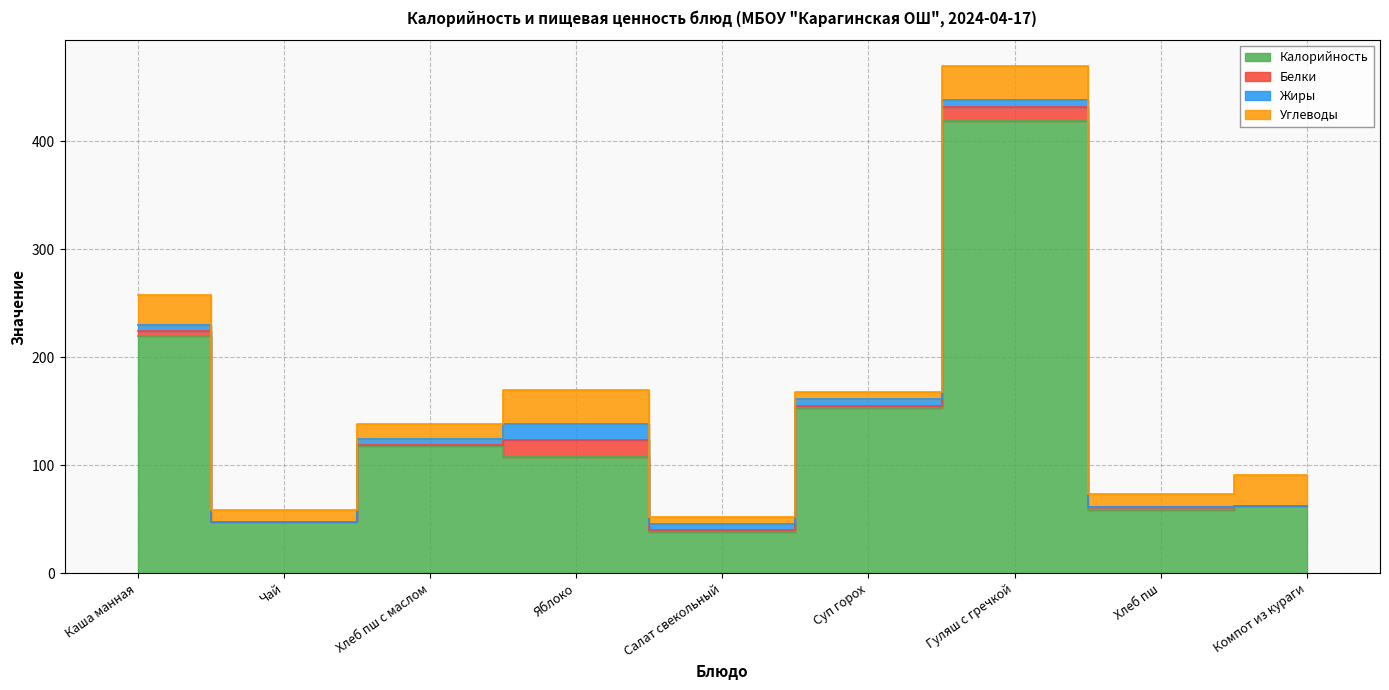

What is the total value across all series at Каша манная?

258.0